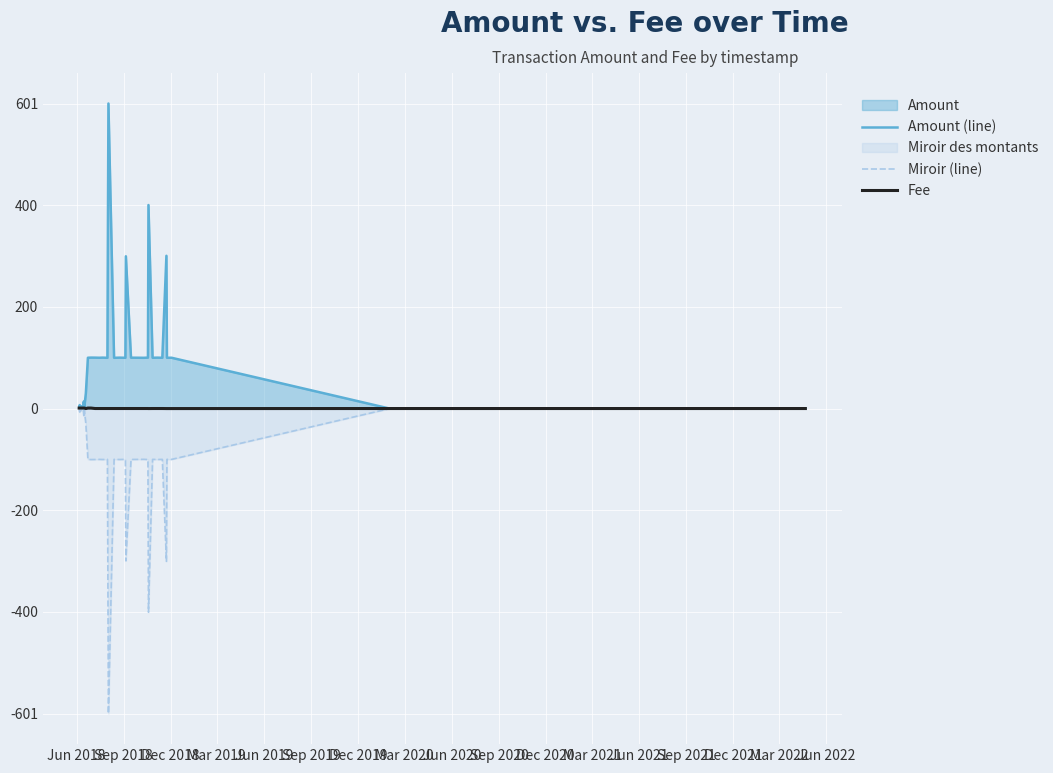

List the series in order of their peak value, lowest first.

Miroir (line), Fee, Amount (line)